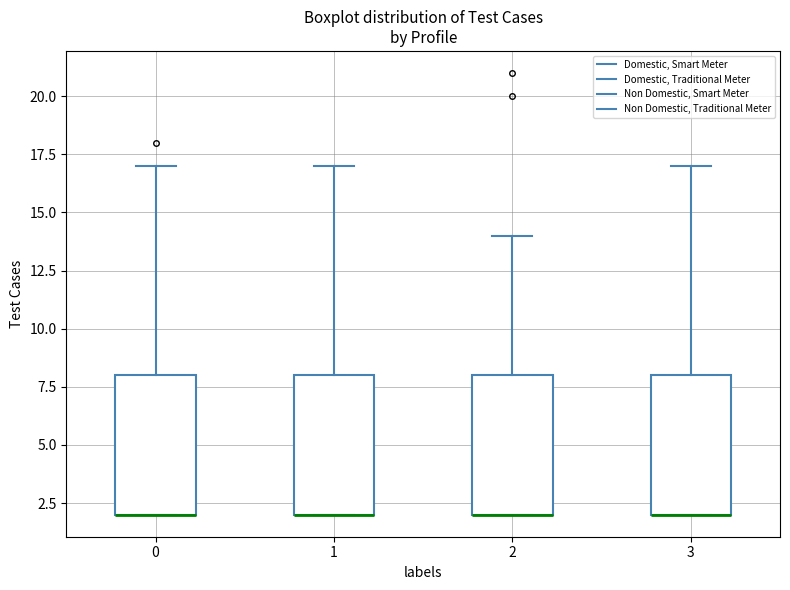

Reading left to right, transcribe this box plot: for each box, give where its median line is, the range the box spans, and where its two whiskers end, as read against the y-axis. The values are not printed on the chart, so give them approximately, as read against the axis.

0: median 2 (drawn on the box's lower edge), box 2 to 8, whiskers 2 to 17
1: median 2 (drawn on the box's lower edge), box 2 to 8, whiskers 2 to 17
2: median 2 (drawn on the box's lower edge), box 2 to 8, whiskers 2 to 14
3: median 2 (drawn on the box's lower edge), box 2 to 8, whiskers 2 to 17